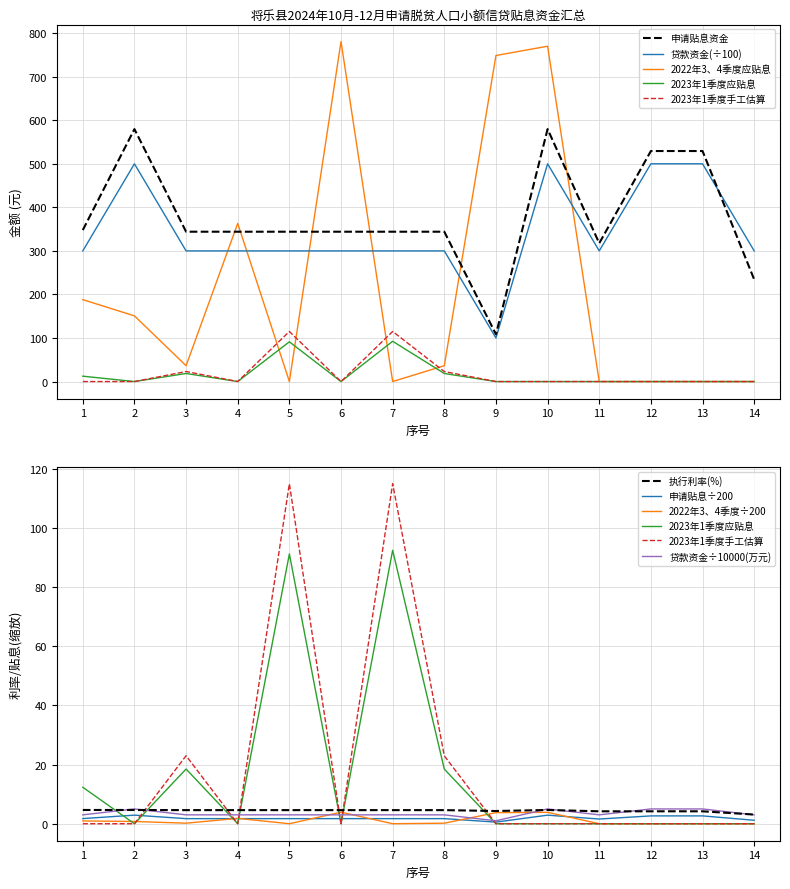

What is the minimum value for 执行利率?

3.1